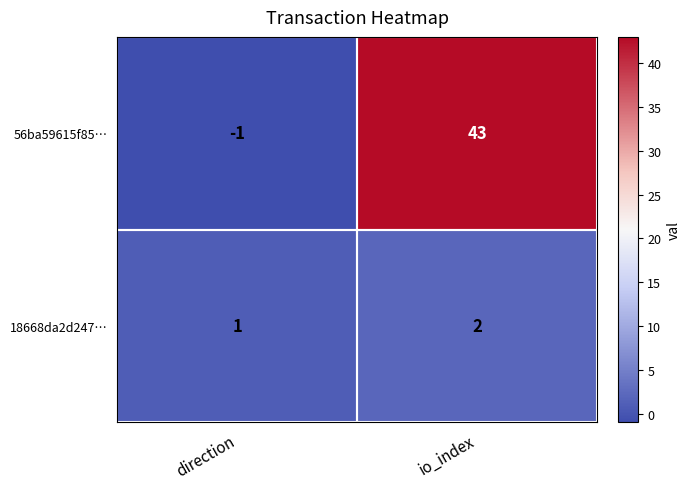

What is the approximate value of 56ba59615f85… at io_index, to the nearest 5?

45